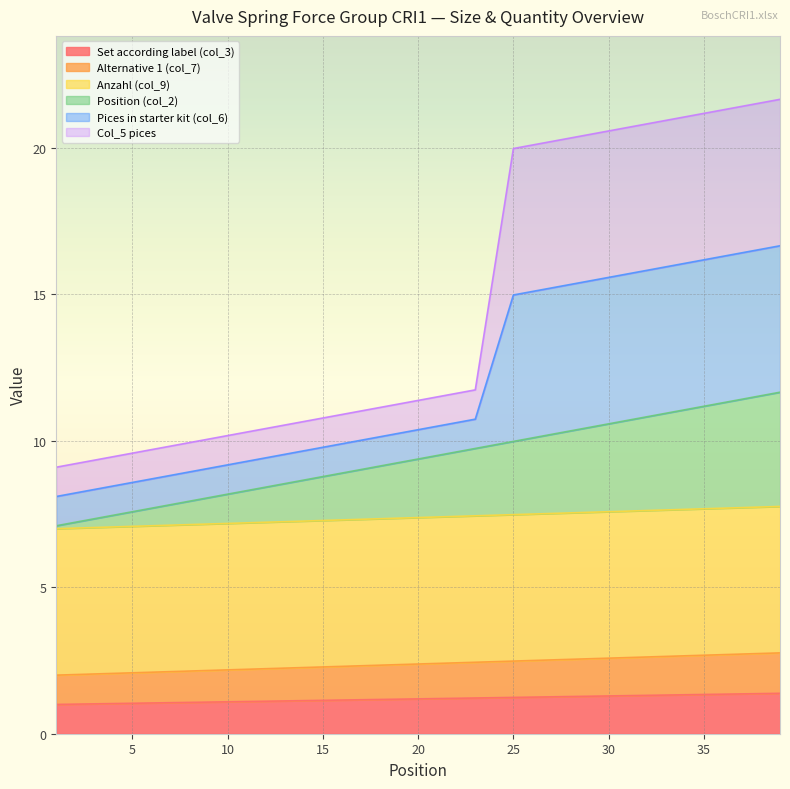

Does the chart display data point markers on the line(s)?

No